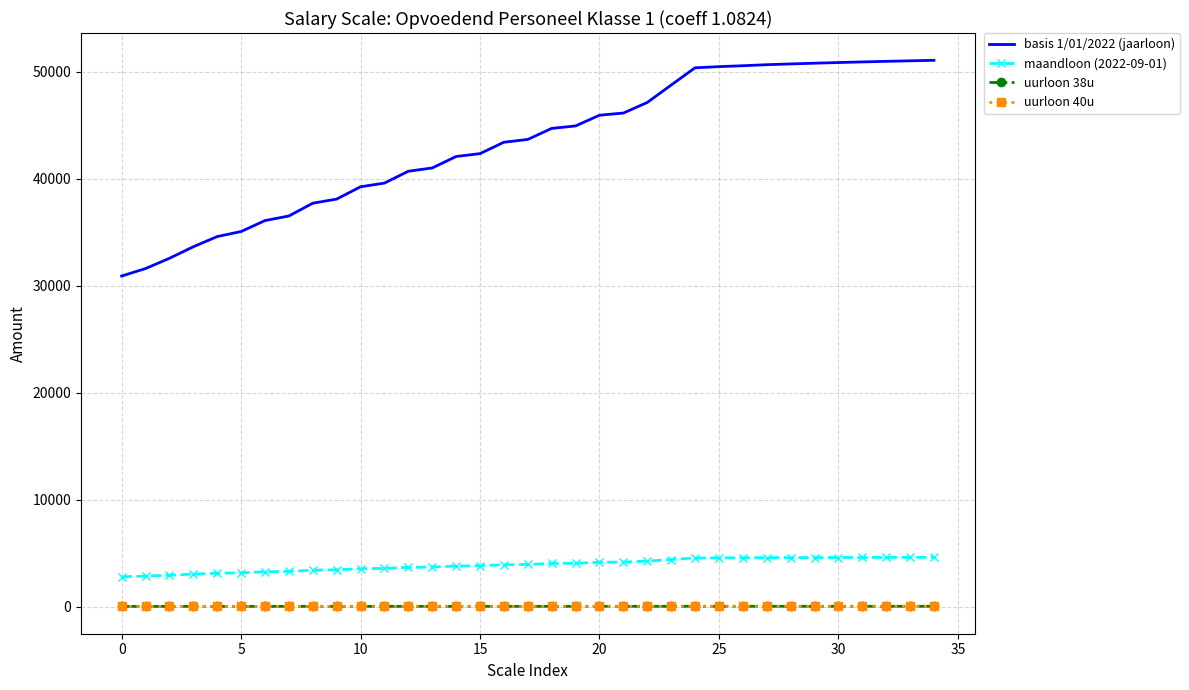

Which series has the largest total across all categories?

basis 1/01/2022 (jaarloon)